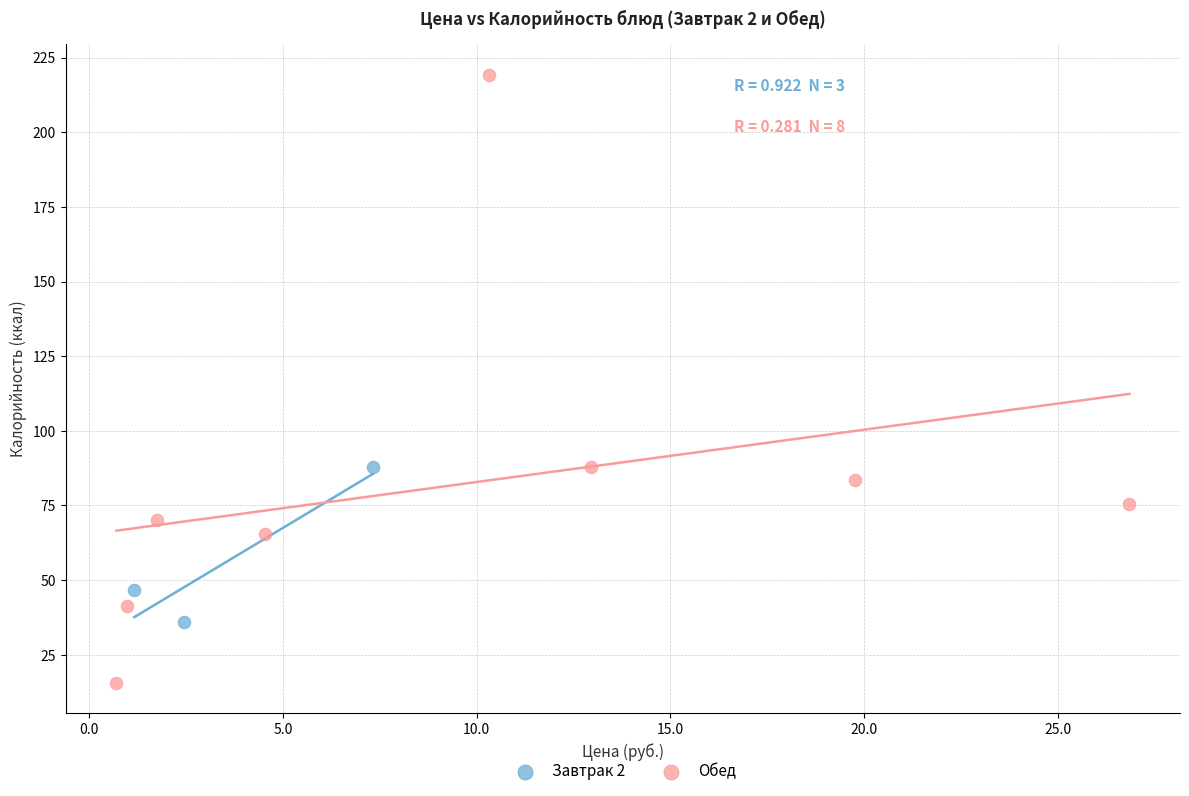

Which series has the widest spread of Y values?

Обед